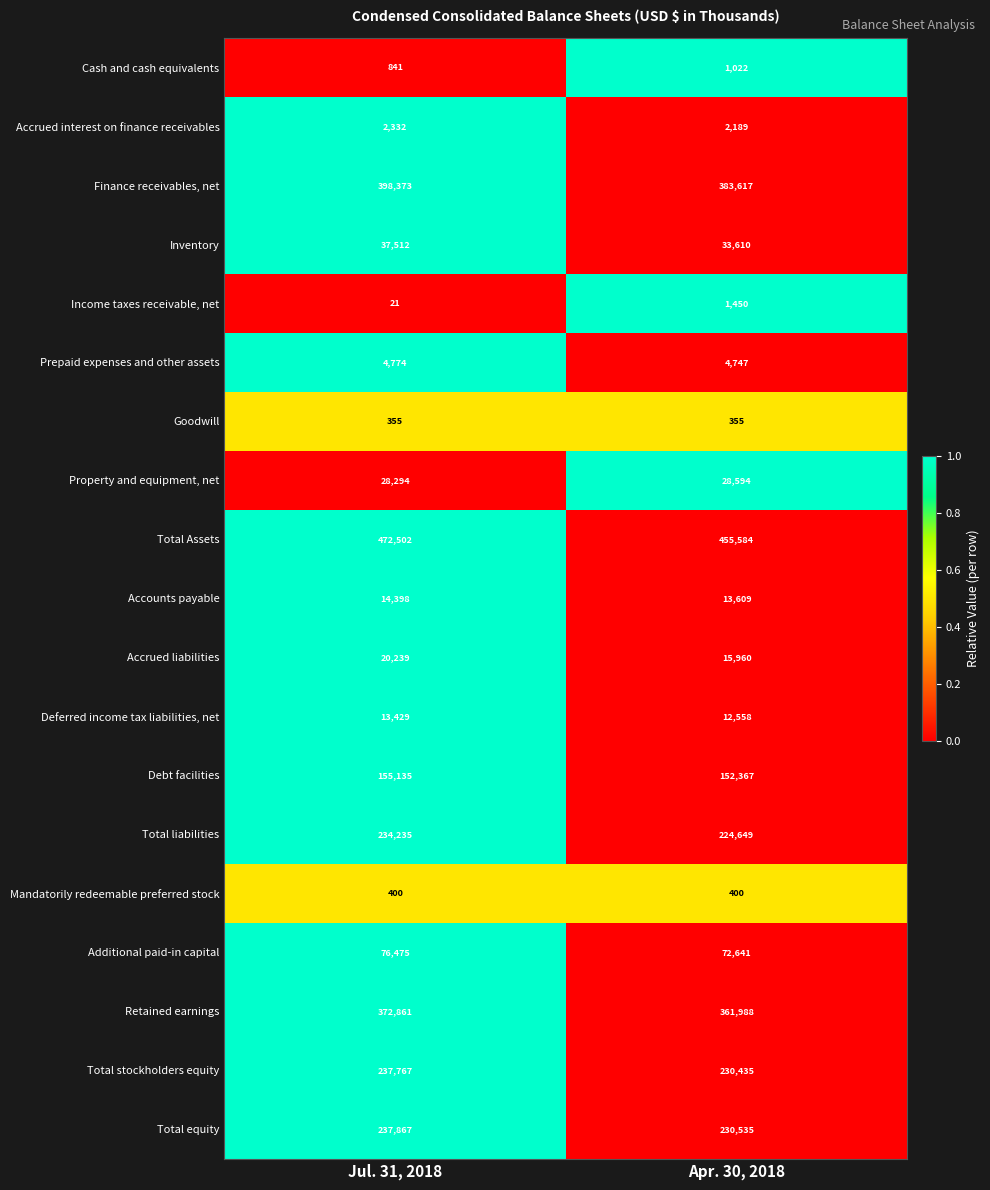

At Apr. 30, 2018, list the series in order from smallest to largest.

Goodwill, Mandatorily redeemable preferred stock, Cash and cash equivalents, Income taxes receivable, net, Accrued interest on finance receivables, Prepaid expenses and other assets, Deferred income tax liabilities, net, Accounts payable, Accrued liabilities, Property and equipment, net, Inventory, Additional paid-in capital, Debt facilities, Total liabilities, Total stockholders equity, Total equity, Retained earnings, Finance receivables, net, Total Assets